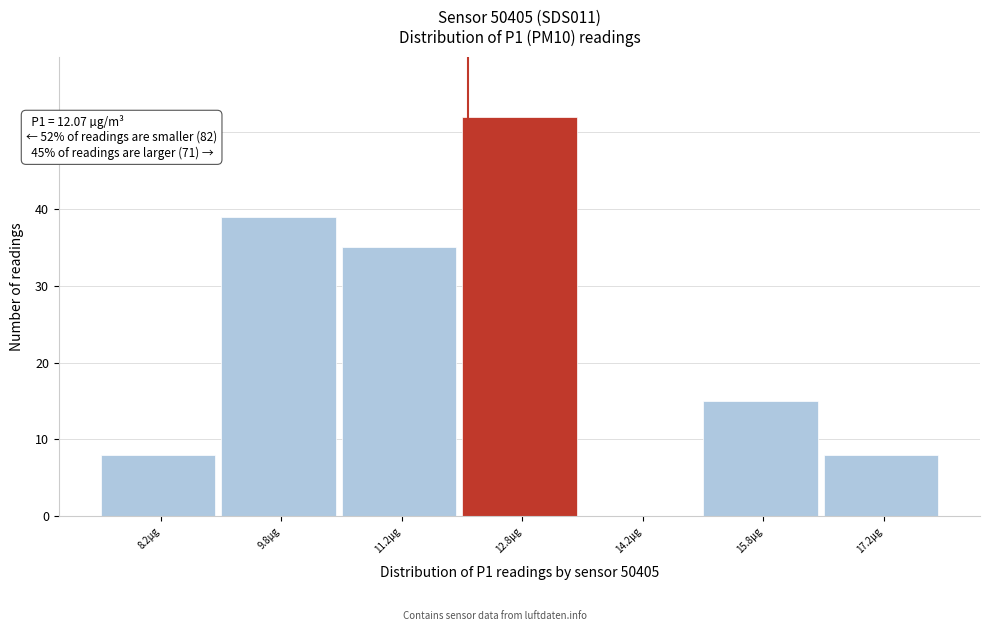

Which range on the x-axis has the tallest bar?

12.0 to 13.5